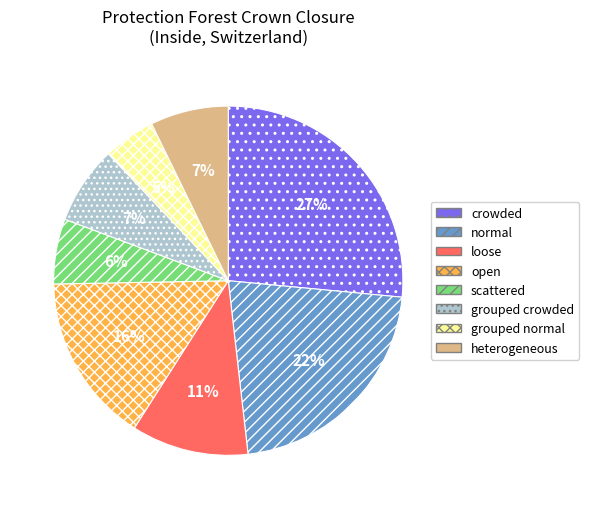

Does any single category account for the majority?

No